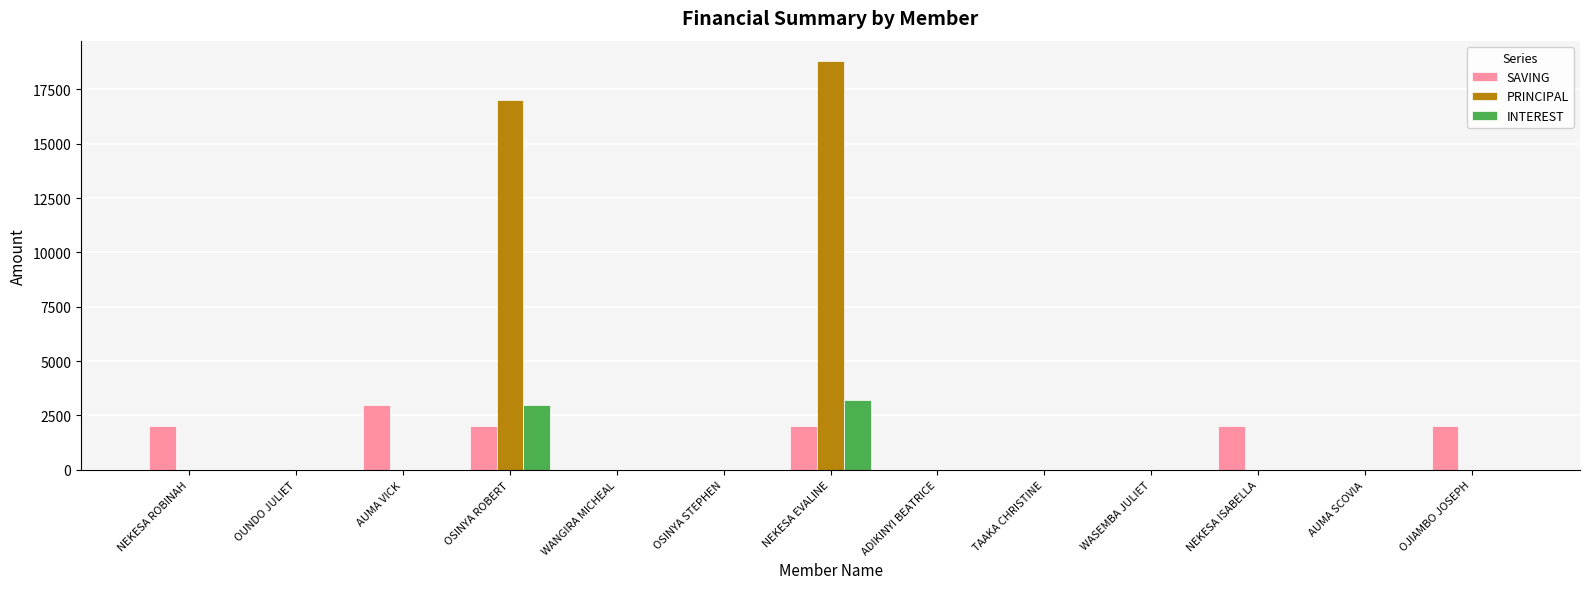

Where is PRINCIPAL nearest to the value 9400?

OSINYA ROBERT